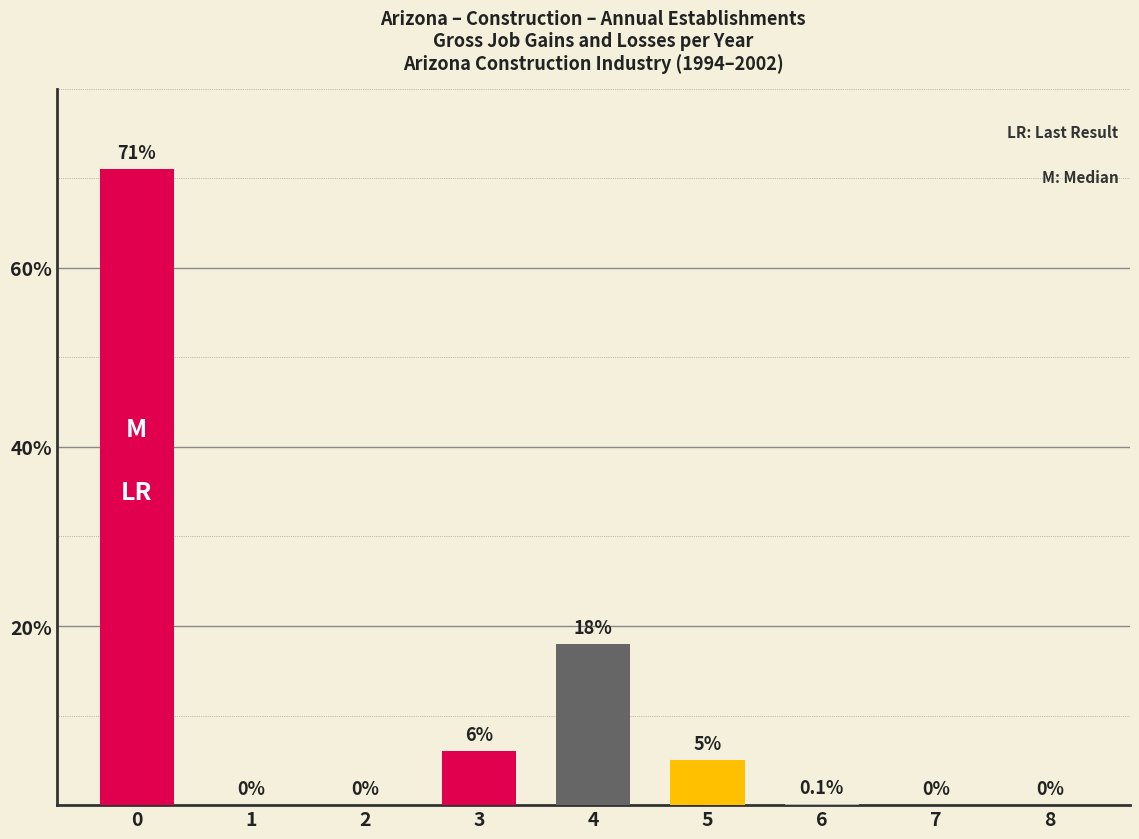

Where is the data nearest to the value 35?

4